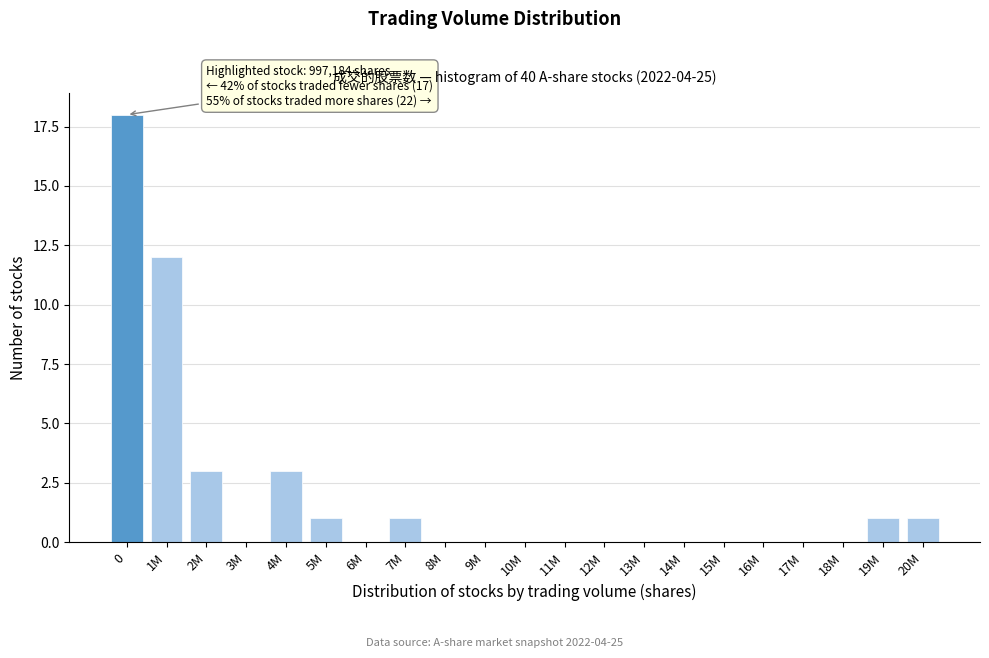

Reading right to left, transcribe all the data shown in this chart.

20M=1	19M=1	18M=0	17M=0	16M=0	15M=0	14M=0	13M=0	12M=0	11M=0	10M=0	9M=0	8M=0	7M=1	6M=0	5M=1	4M=3	3M=0	2M=3	1M=12	0=18